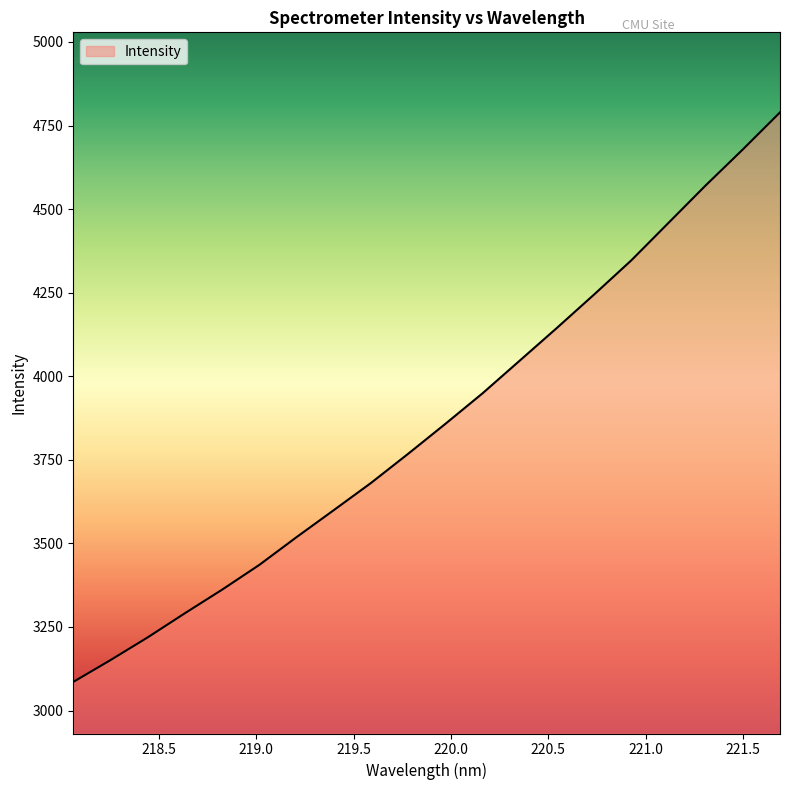

What is the maximum value shown in the chart?

4789.4